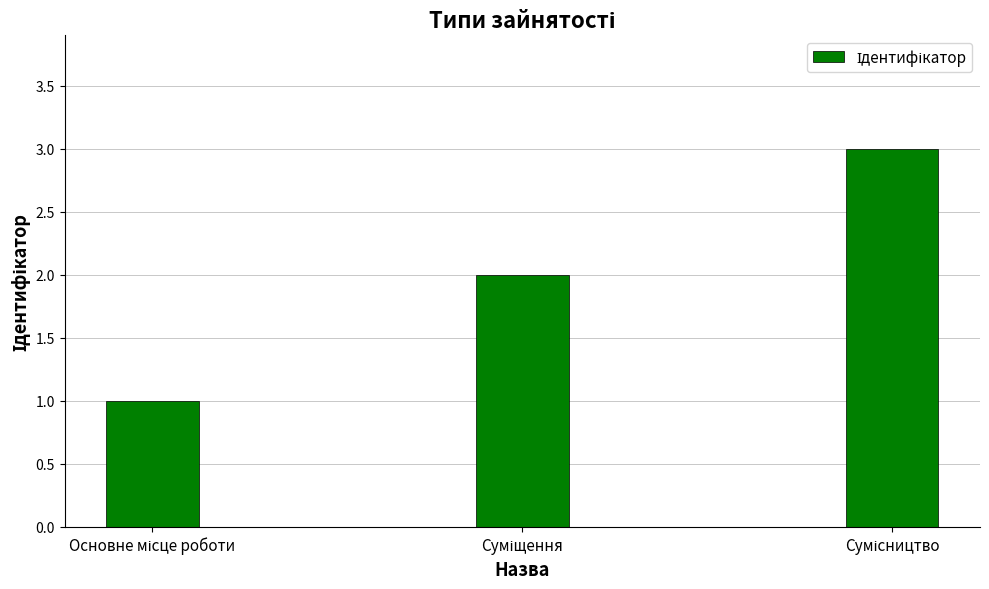

What is the difference between the maximum and second lowest values?

1